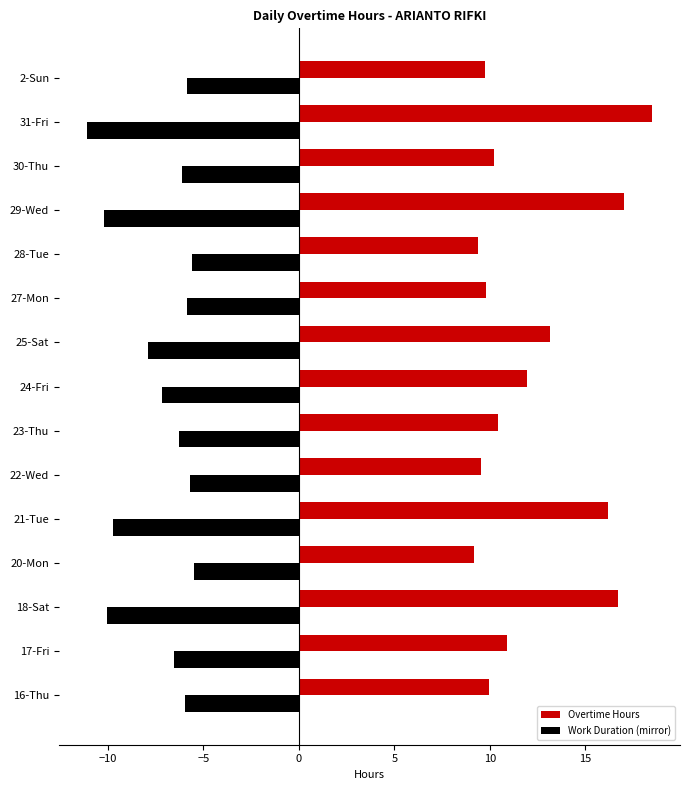

How many categories are shown in the chart?

15